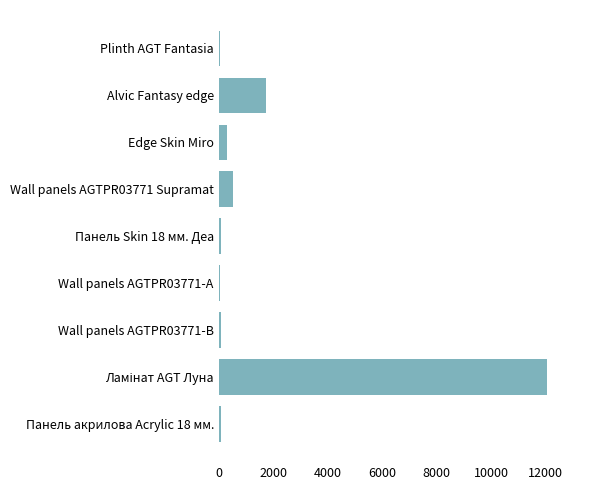

True or false: the data shows 533 at Wall panels AGTPR03771 Supramat.

True